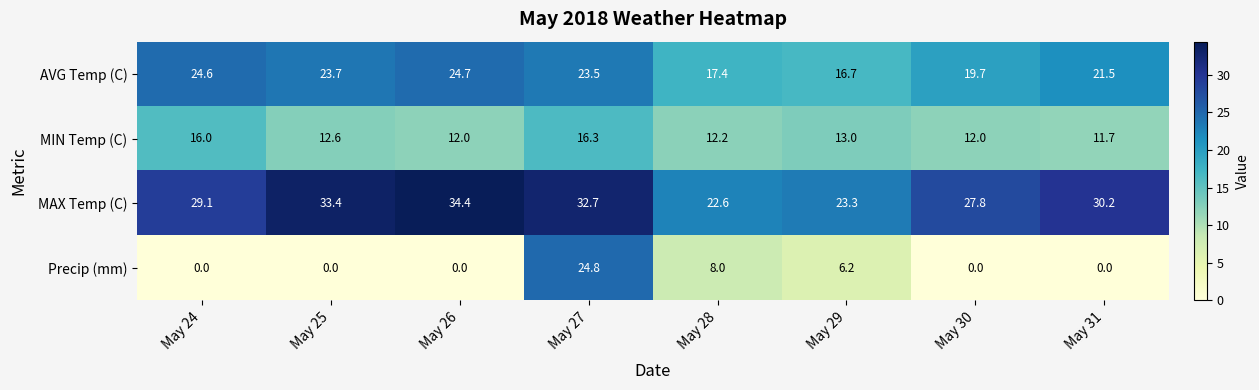

Count the number of categories in the chart.

8